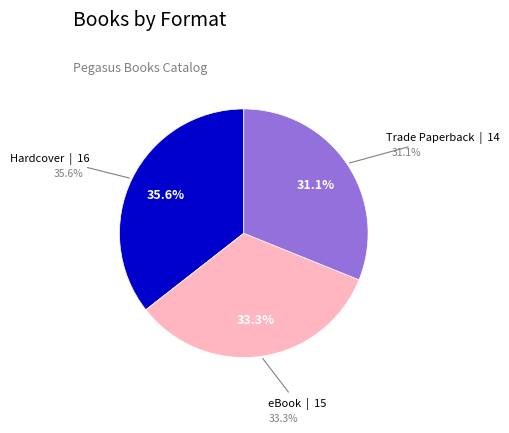

Rank the categories by value from lowest to highest.

Trade Paperback, eBook, Hardcover